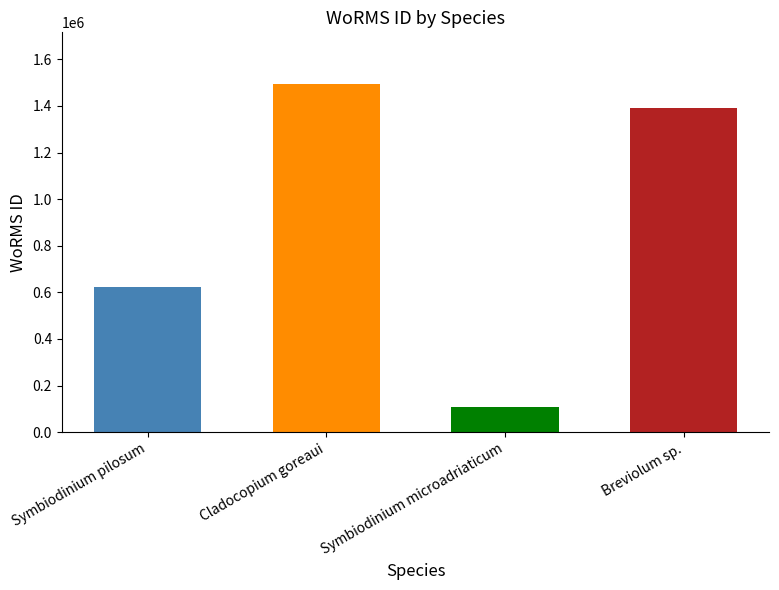

What is the label of the 1st bar from the right?

Breviolum sp.